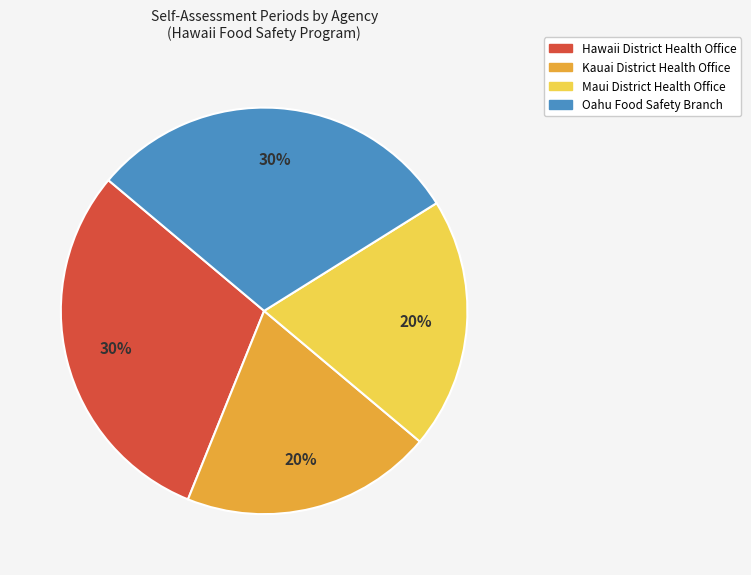

Which has a higher value, Hawaii District Health Office or Maui District Health Office?

Hawaii District Health Office